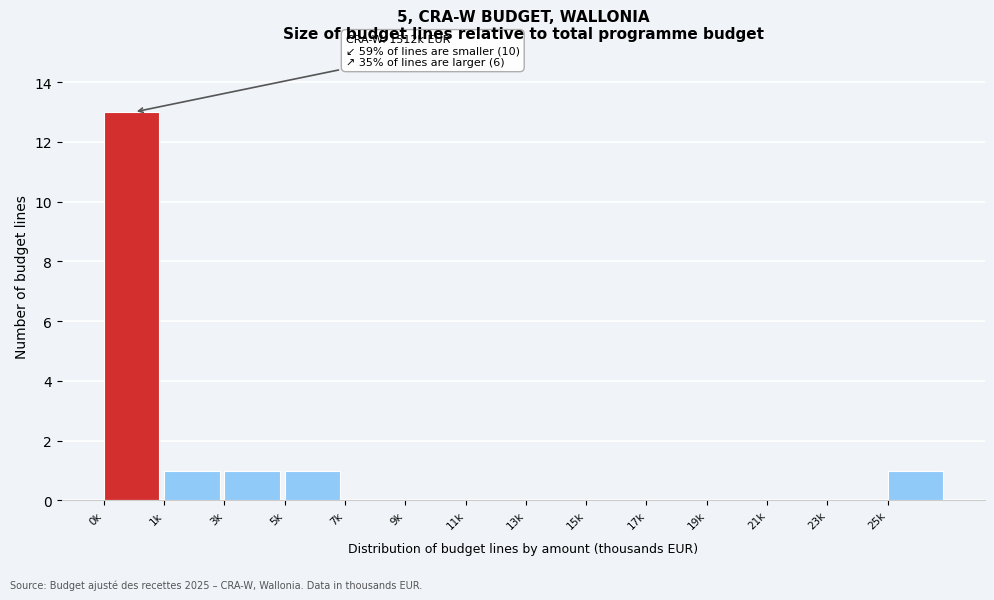

Is it true that the value at 15k is 0?

True